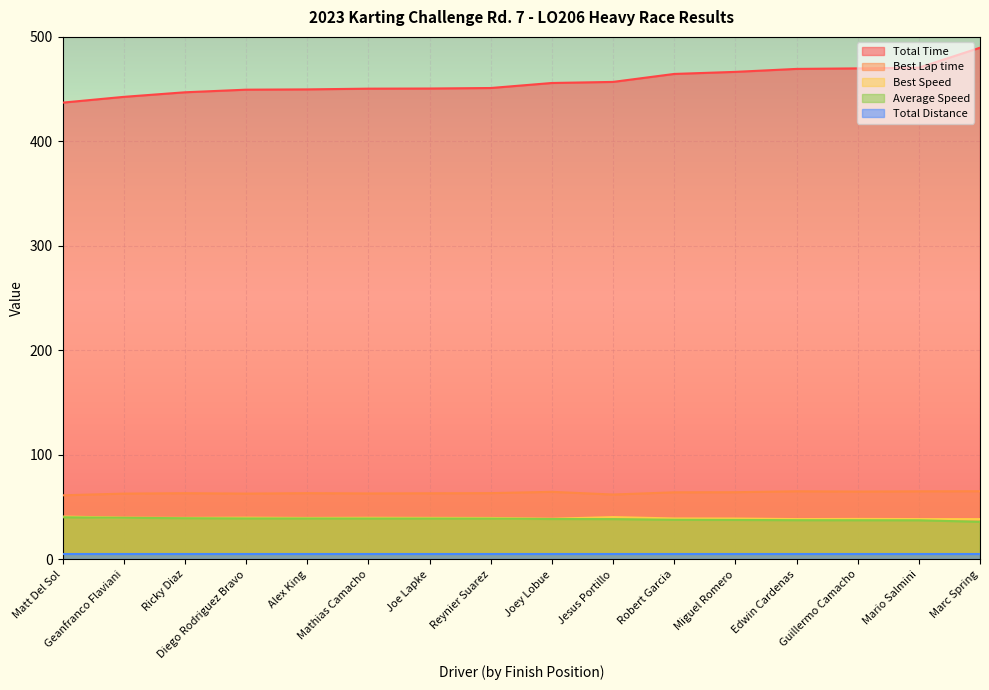

At which category is the sum across all series the highest?

Marc Spring